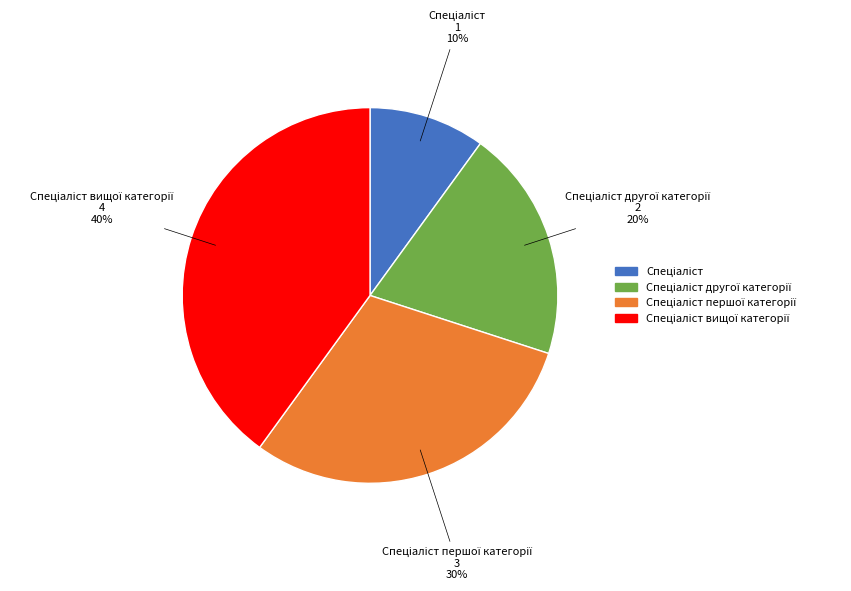

Count the number of slices in the pie.

4